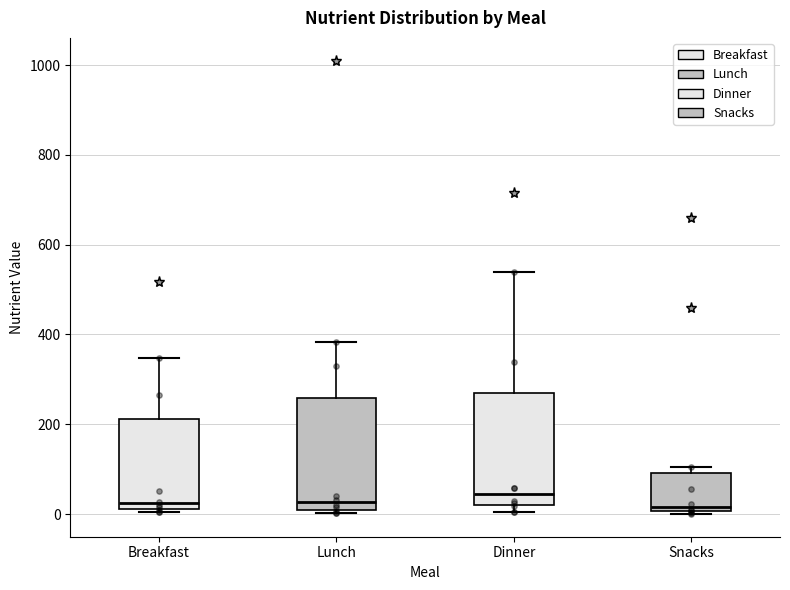

Where is the upper edge of the box for Lunch on the y-axis? The values are not printed on the chart, so give them approximately, as read against the axis.

260